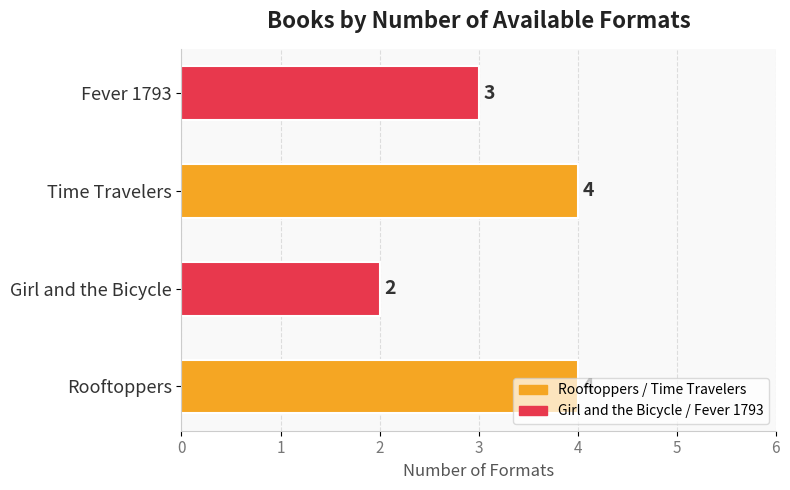

What is the sum of all values?

13